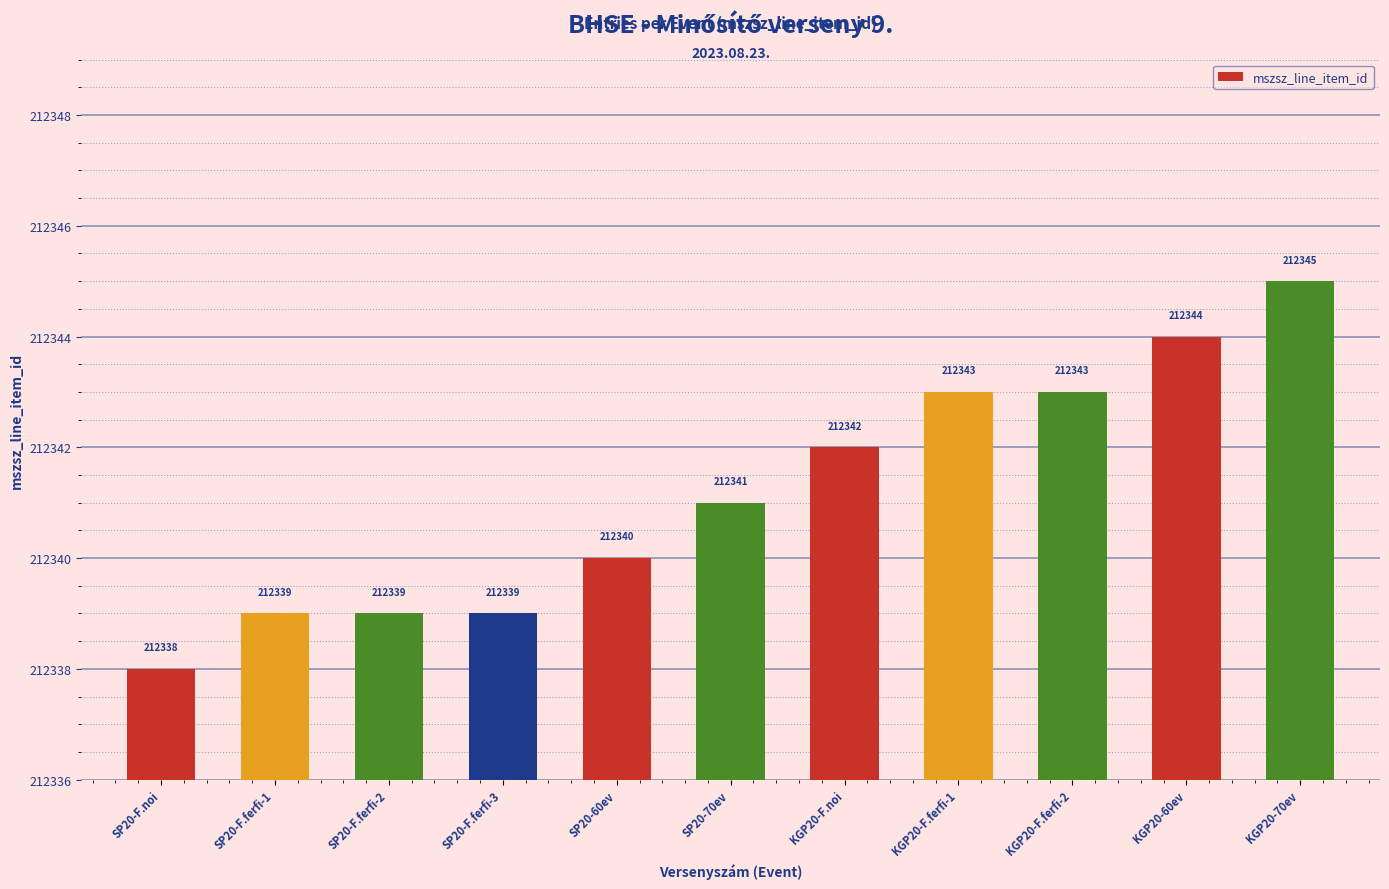

What is the change in value from SP20-F.ferfi-3 to KGP20-60ev?

+5